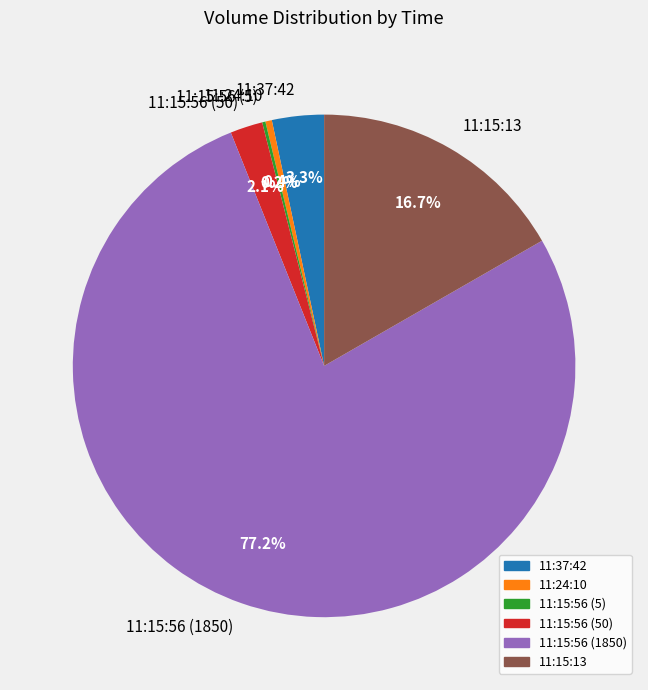

Which has a higher value, 11:15:56 (1850) or 11:15:56 (50)?

11:15:56 (1850)